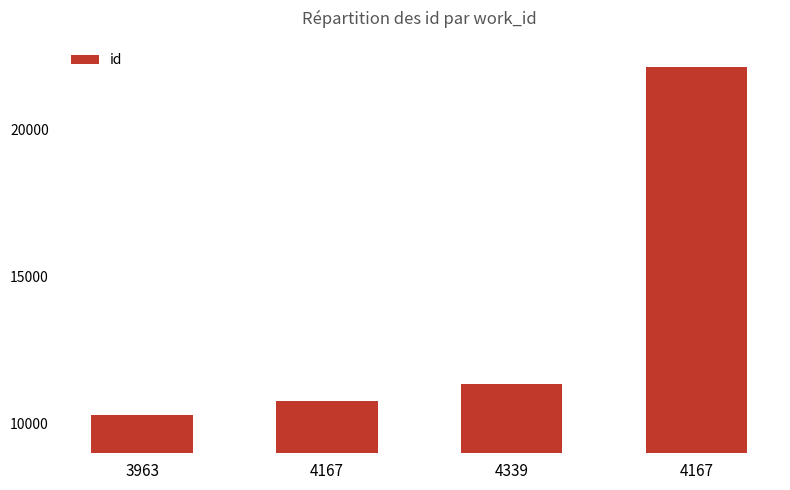

Approximately how many times larger is the value at 4167 compared to 3963?

1.0